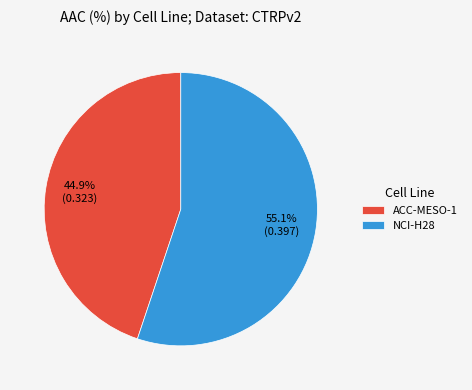

How many slices are in this pie chart?

2